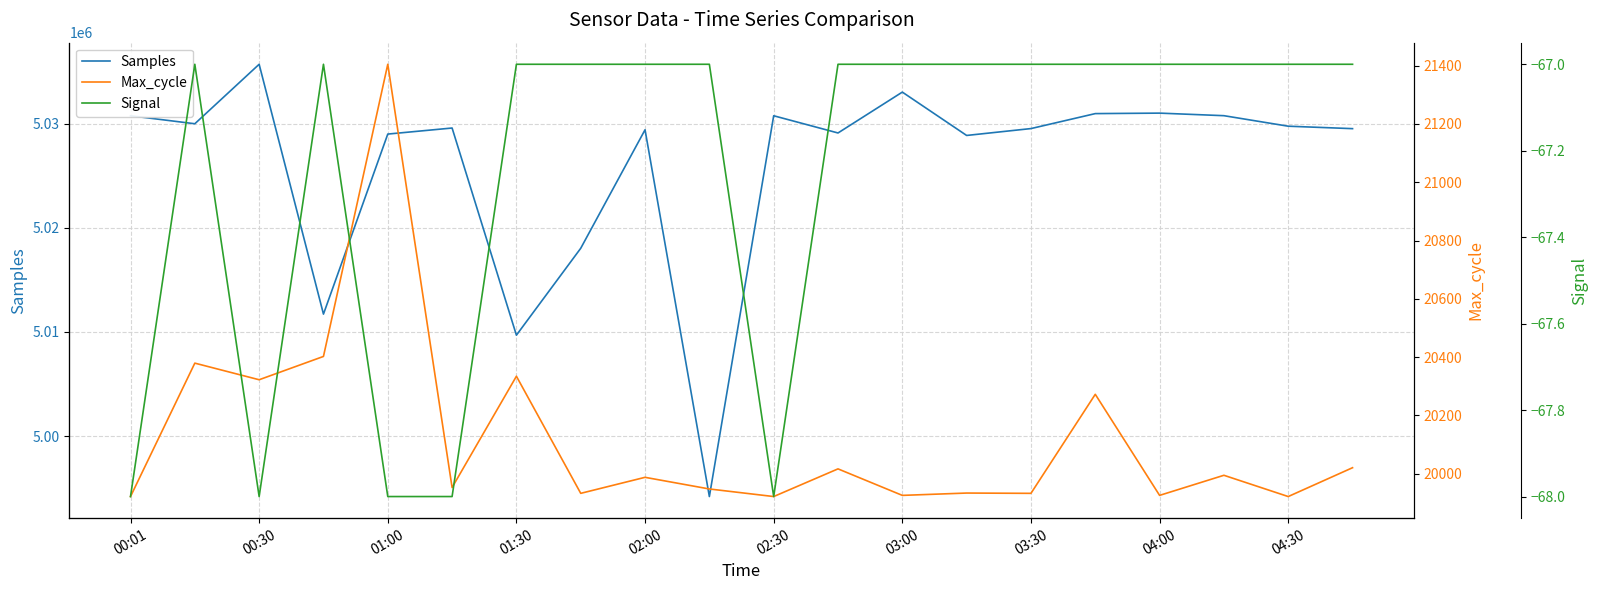

Reading right to left, what are all the values shown in this chart?

Samples: 5029523	5029758	5030768	5031014	5030968	5029530	5028870	5033033	5029108	5030761	4994191	5029415	5018034	5009689	5029584	5029002	5011712	5035705	5029993	5030761
Max_cycle: 20020	19921	19994	19925	20272	19932	19933	19925	20016	19921	19947	19987	19932	20334	19952	21405	20402	20322	20379	19921
Signal: -67	-67	-67	-67	-67	-67	-67	-67	-67	-68	-67	-67	-67	-67	-68	-68	-67	-68	-67	-68